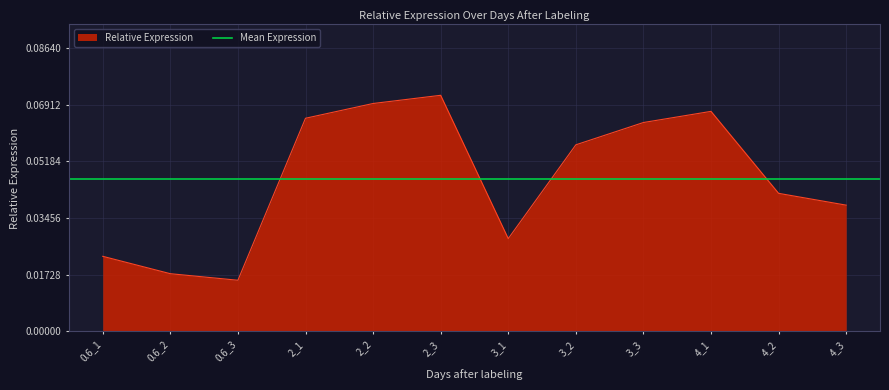

Which has a higher value, 4_2 or 0.6_3?

4_2